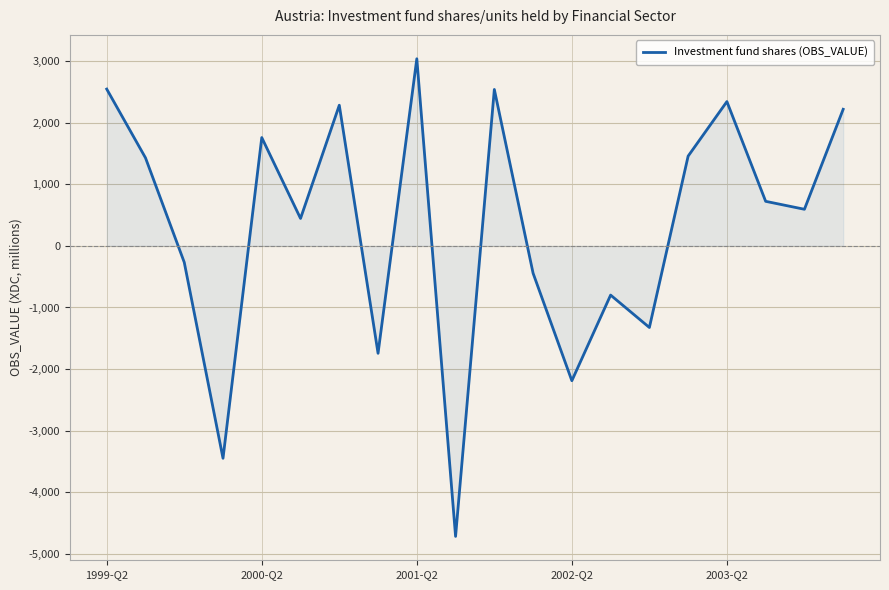

What is the sum of all values?

6437